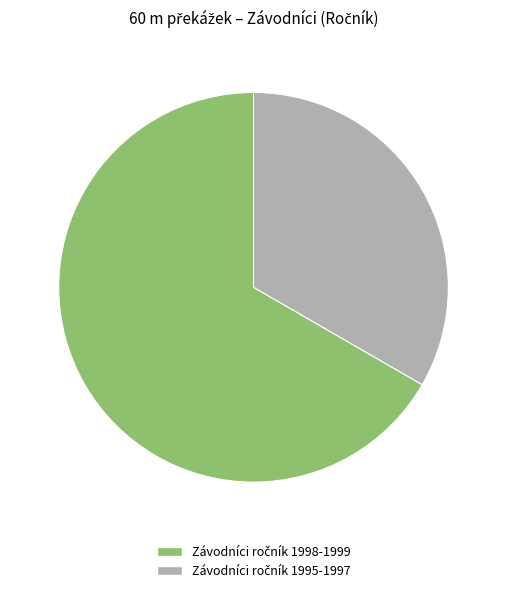

Does any single category account for the majority?

Yes